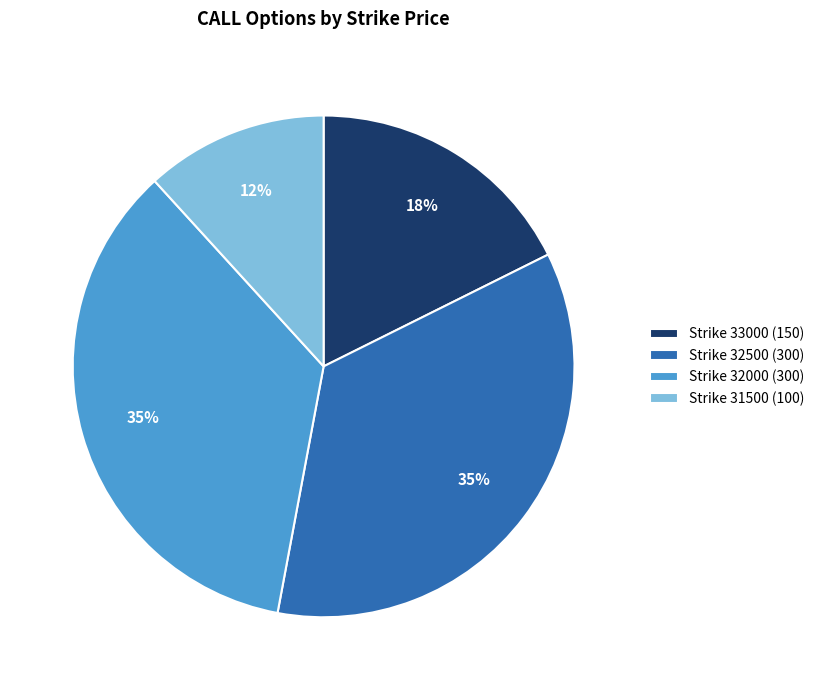

Count the number of slices in the pie.

4